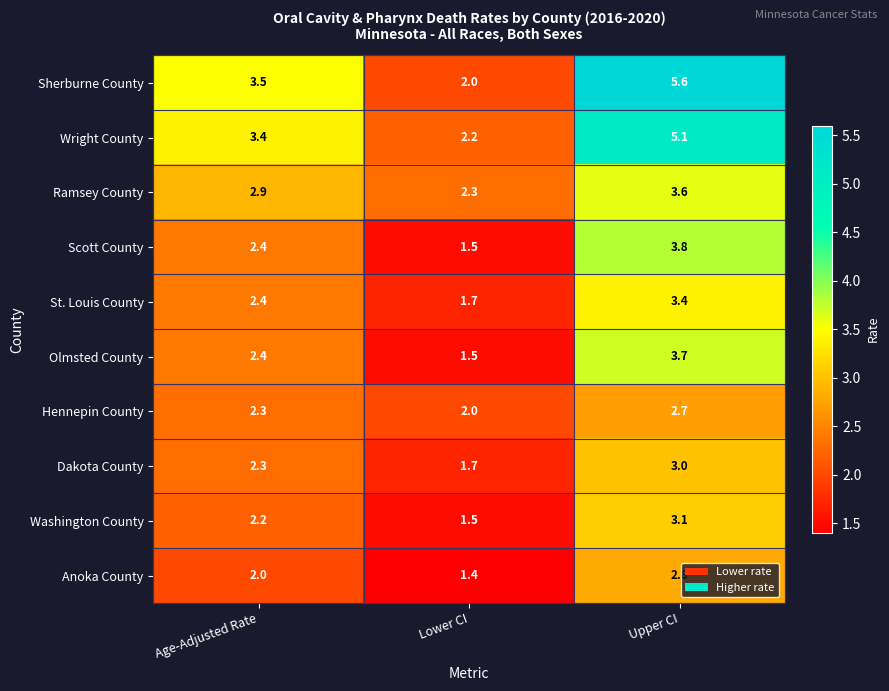

Count the number of categories in the chart.

3